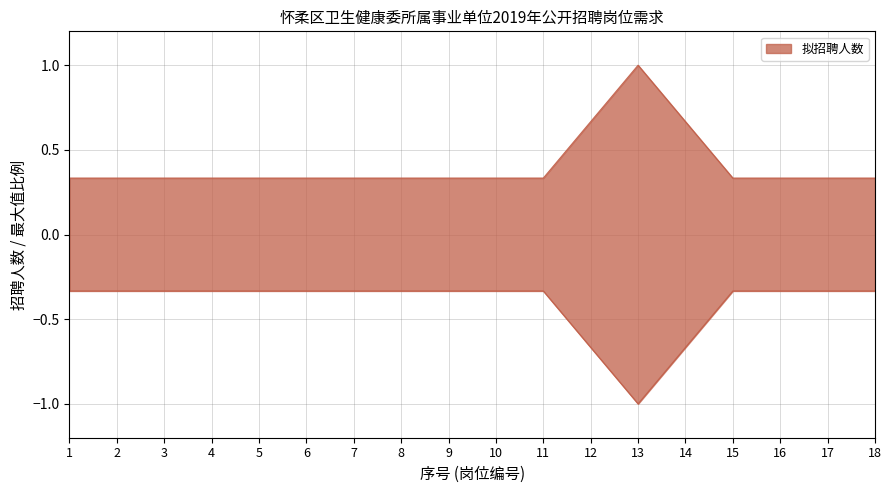

True or false: there are more than 2 points higher than both neighbors.

False